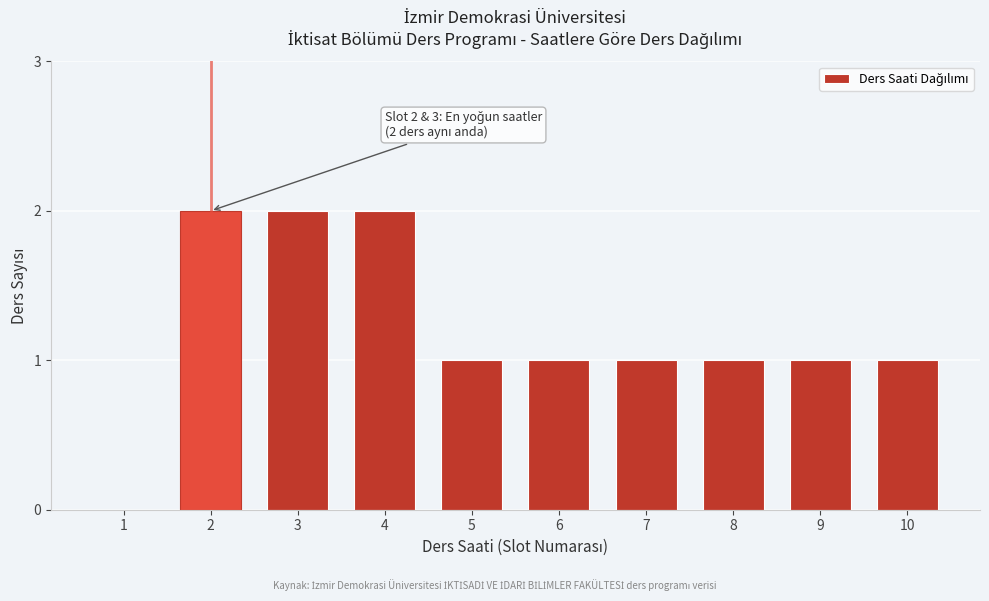

Reading right to left, transcribe all the data shown in this chart.

10=1	9=1	8=1	7=1	6=1	5=1	4=2	3=2	2=2	1=0